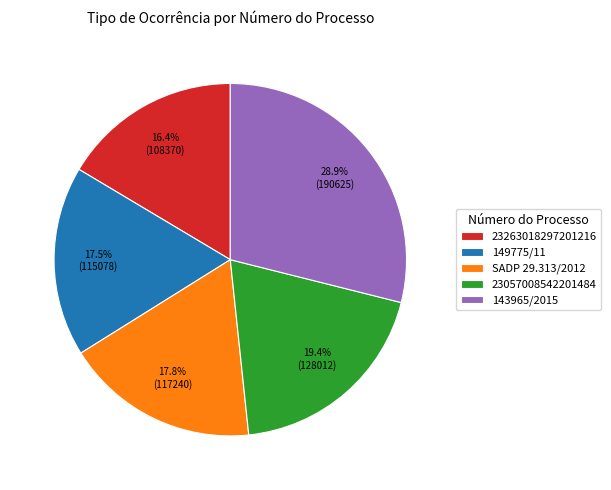

To the nearest percent, what is the difference between the largest and smallest slice percentages?

12%